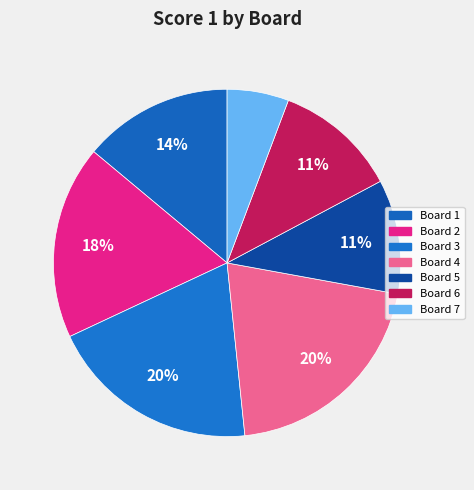

To the nearest percent, what is the combined percentage of Board 3 and Board 4?

40%